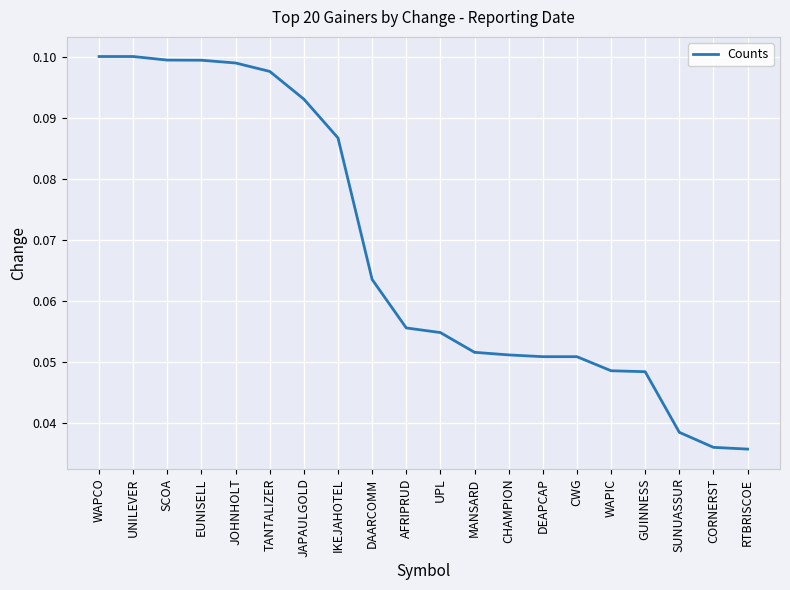

Between EUNISELL and IKEJAHOTEL, which is larger?

EUNISELL